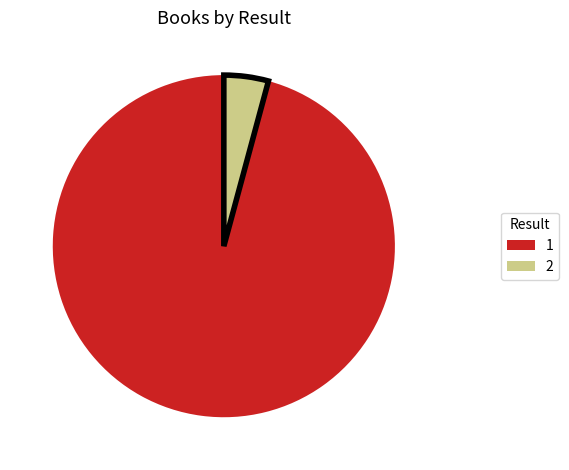

Combined, do 1 and 2 account for over 50%?

Yes